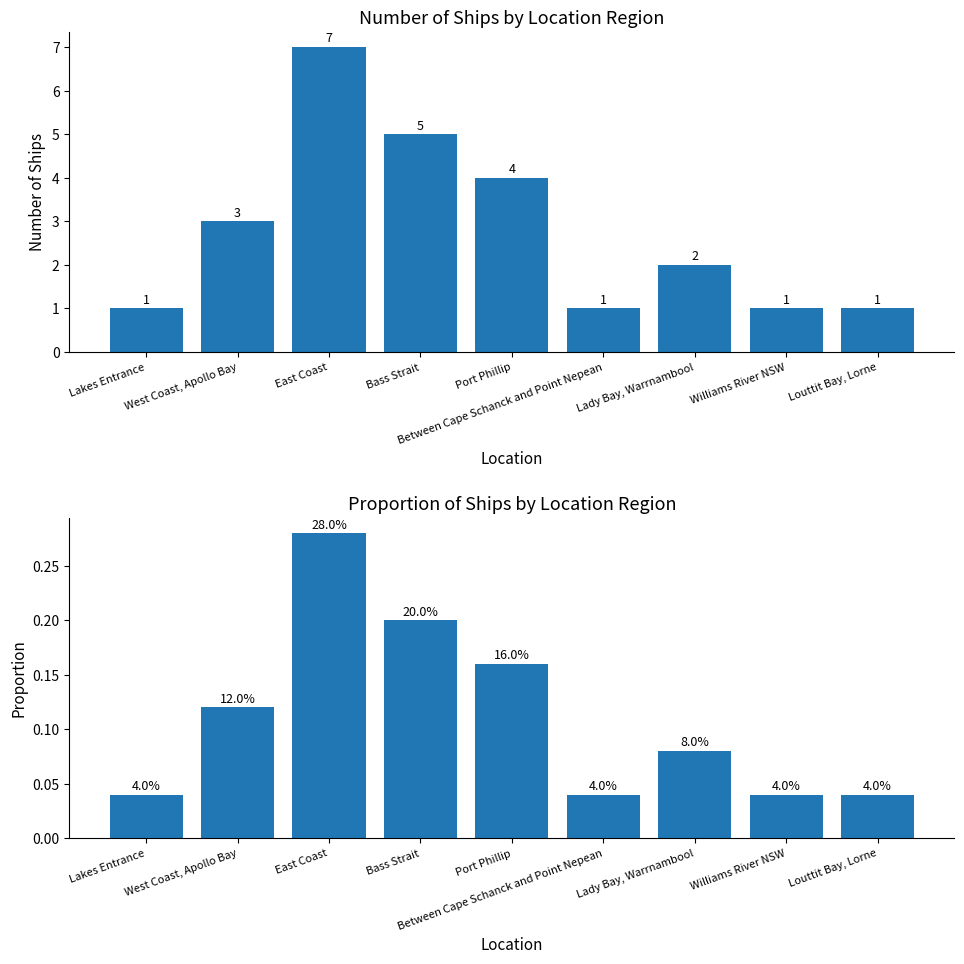

Are the bars grouped side by side (vs. stacked)?

Yes